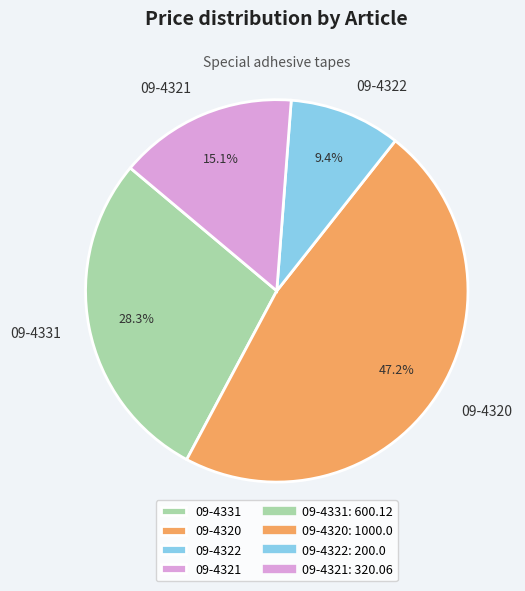

To the nearest percent, what is the difference between the largest and smallest slice percentages?

38%